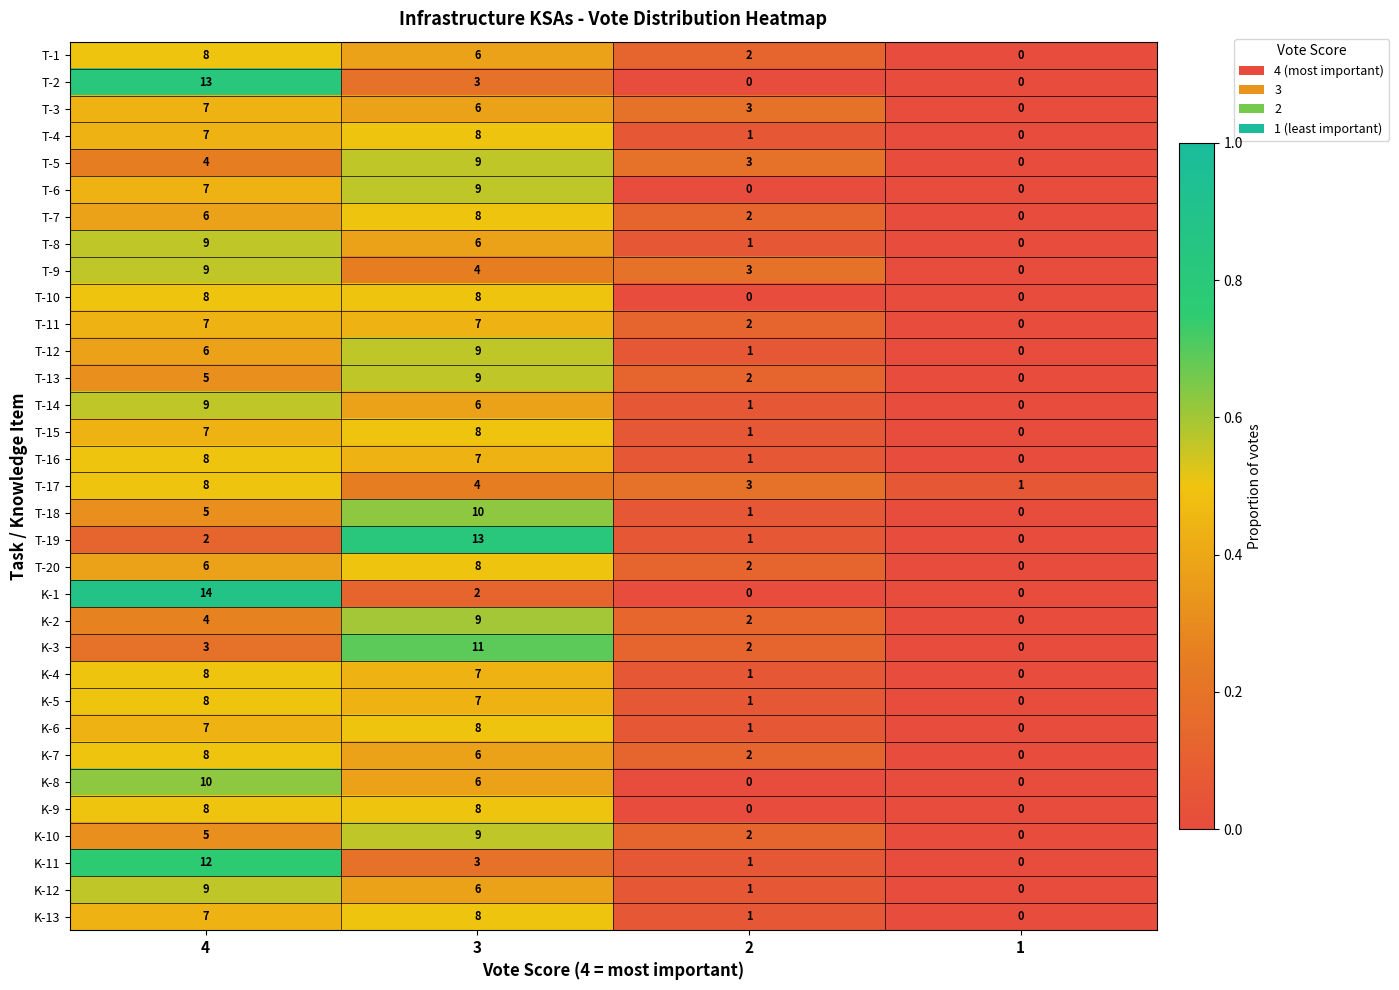

What is the sum of the T-19 values at 3 and 4?

15